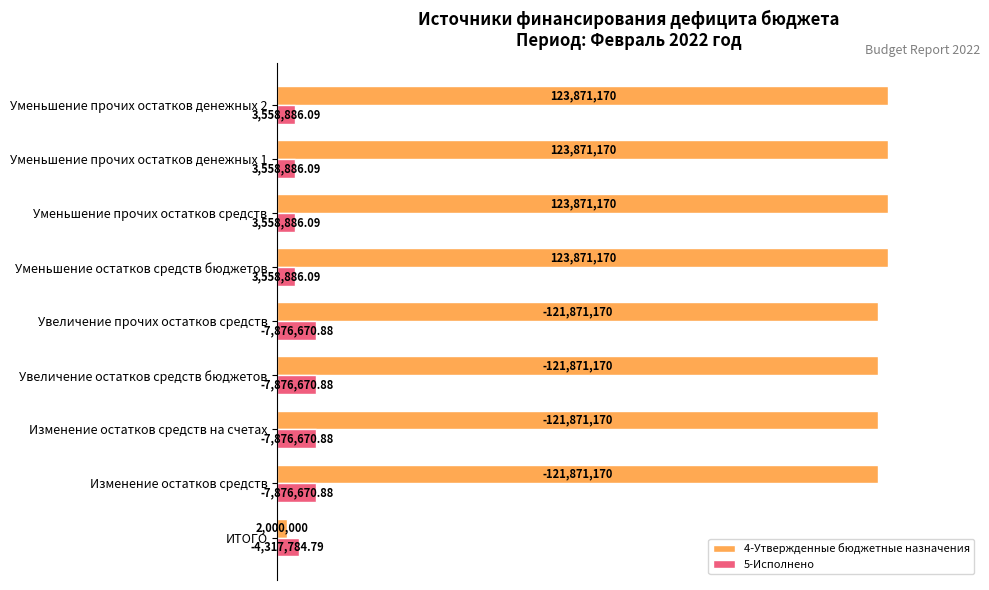

What are all the series names shown in the legend?

4-Утвержденные бюджетные назначения, 5-Исполнено